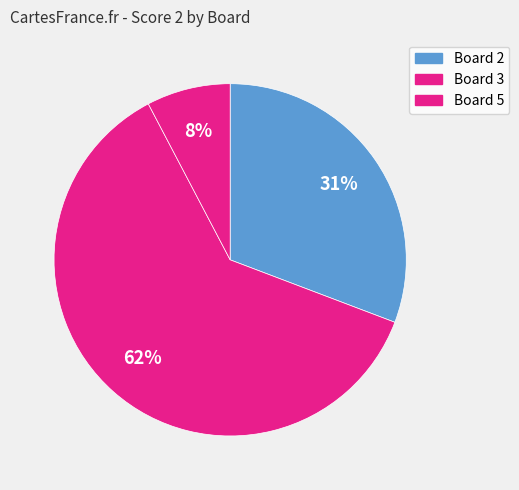

What is the largest slice in the pie chart?

Board 3